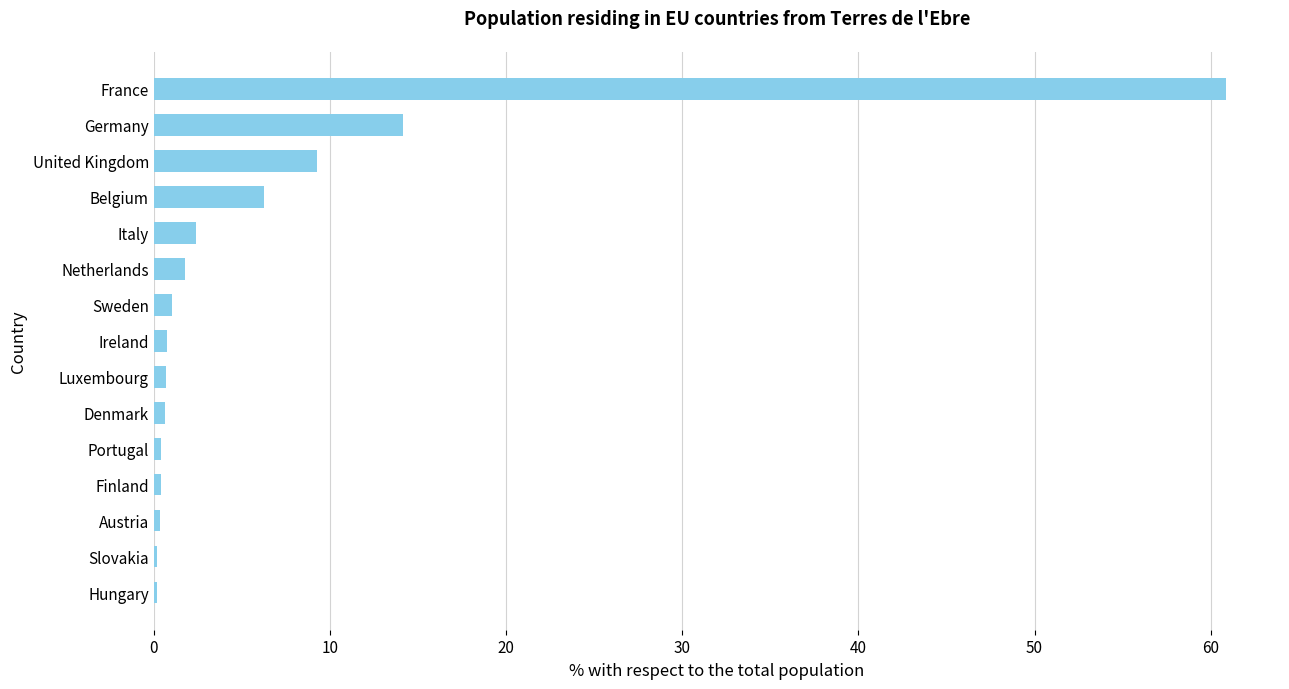

The chart shows a value of 6.5 at United Kingdom. True or false?

False